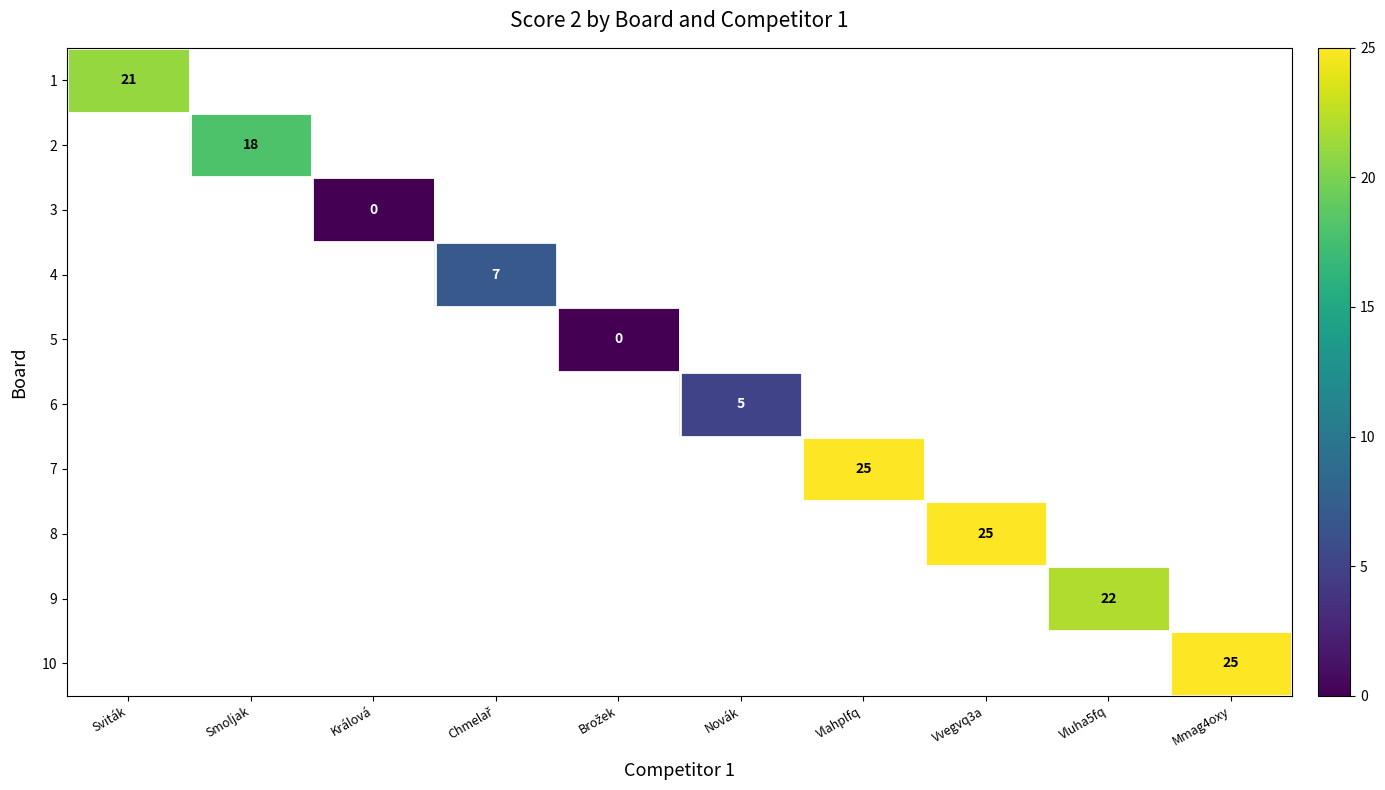

Between Smoljak and Vlahplfq, which is larger?

Vlahplfq